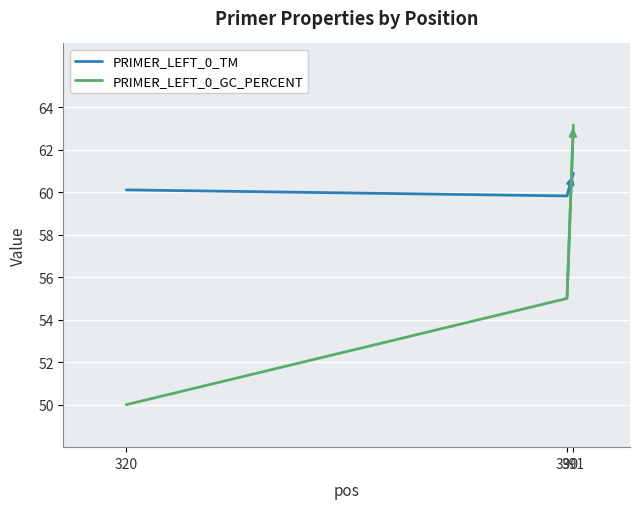

Which category has the lowest value across all series?

320